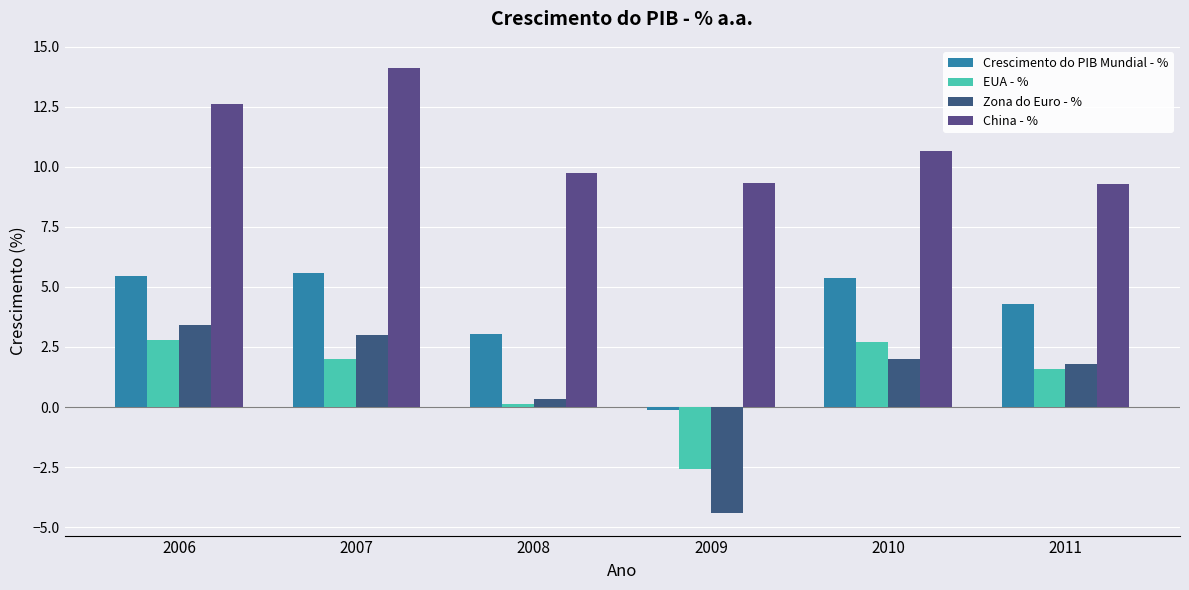

True or false: EUA - % has a value of 1.6 at 2011.

True